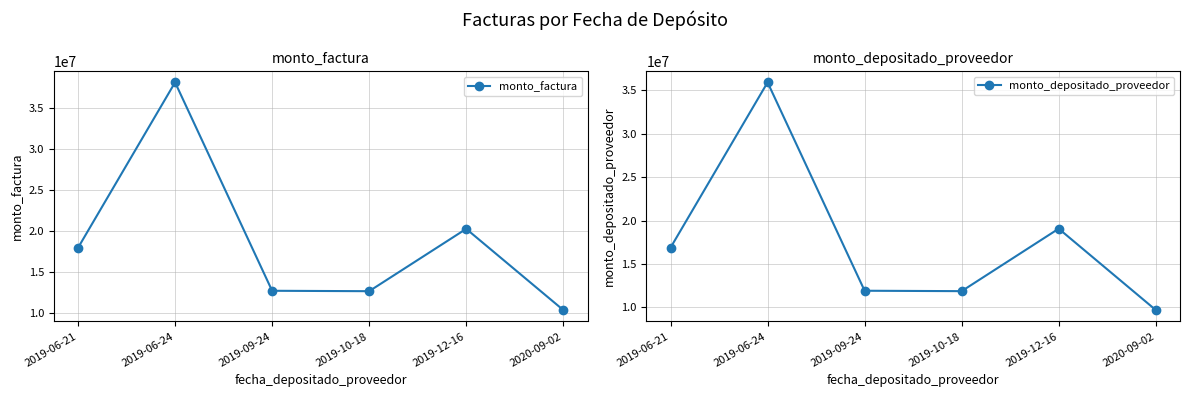

How many interior local peaks does the monto_factura series have?

2